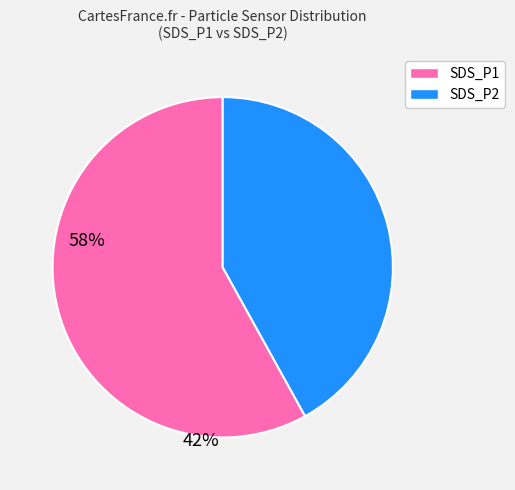

Is it true that SDS_P1 is 50% of the pie?

False